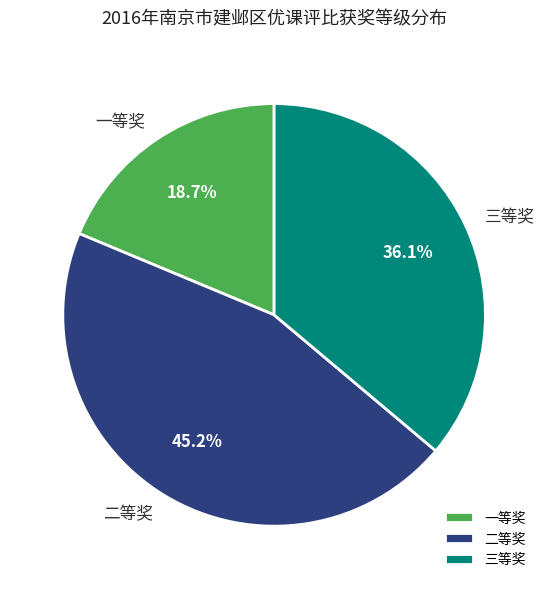

Does 二等奖 account for over 50% of the chart?

No